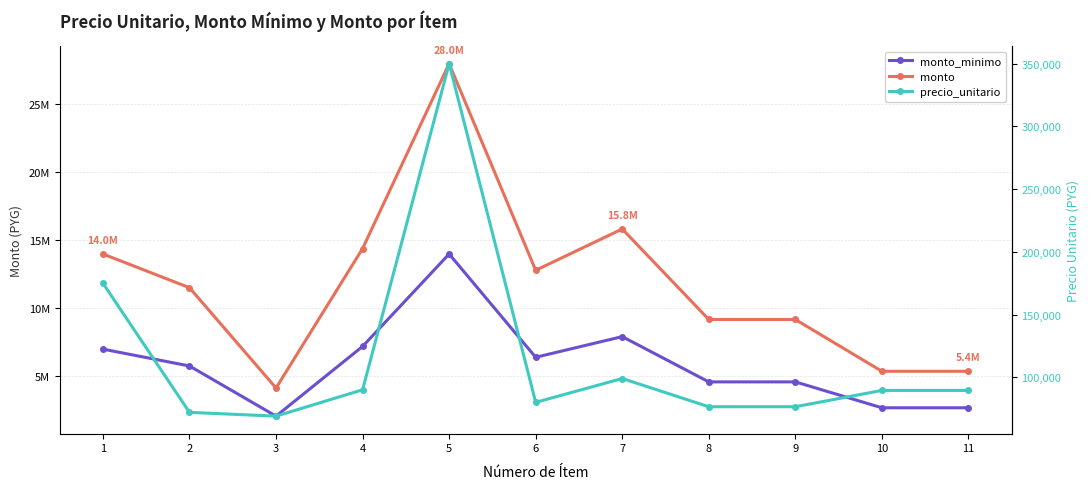

How many lines are shown in the chart?

3